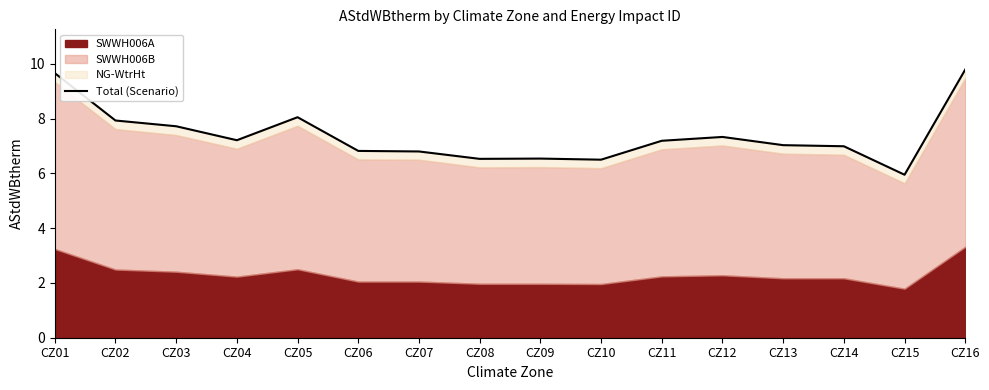

Count the number of values greater than 7.

9